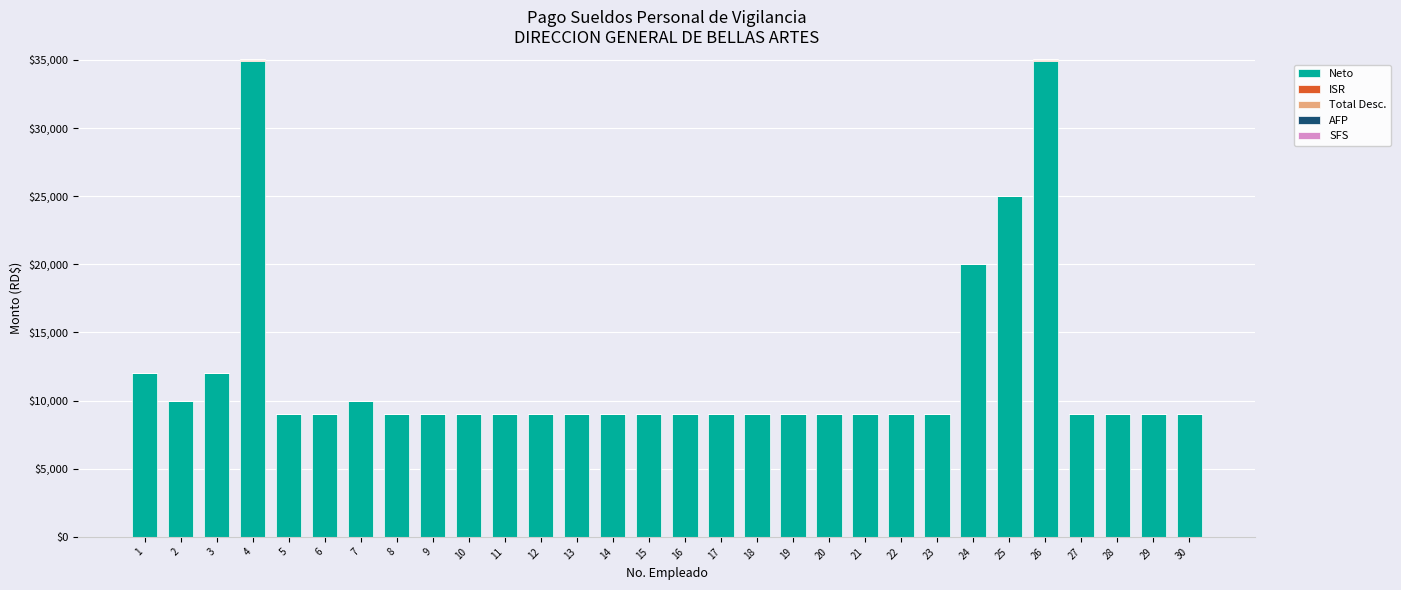

What is the highest value of the Neto series?

34952.8